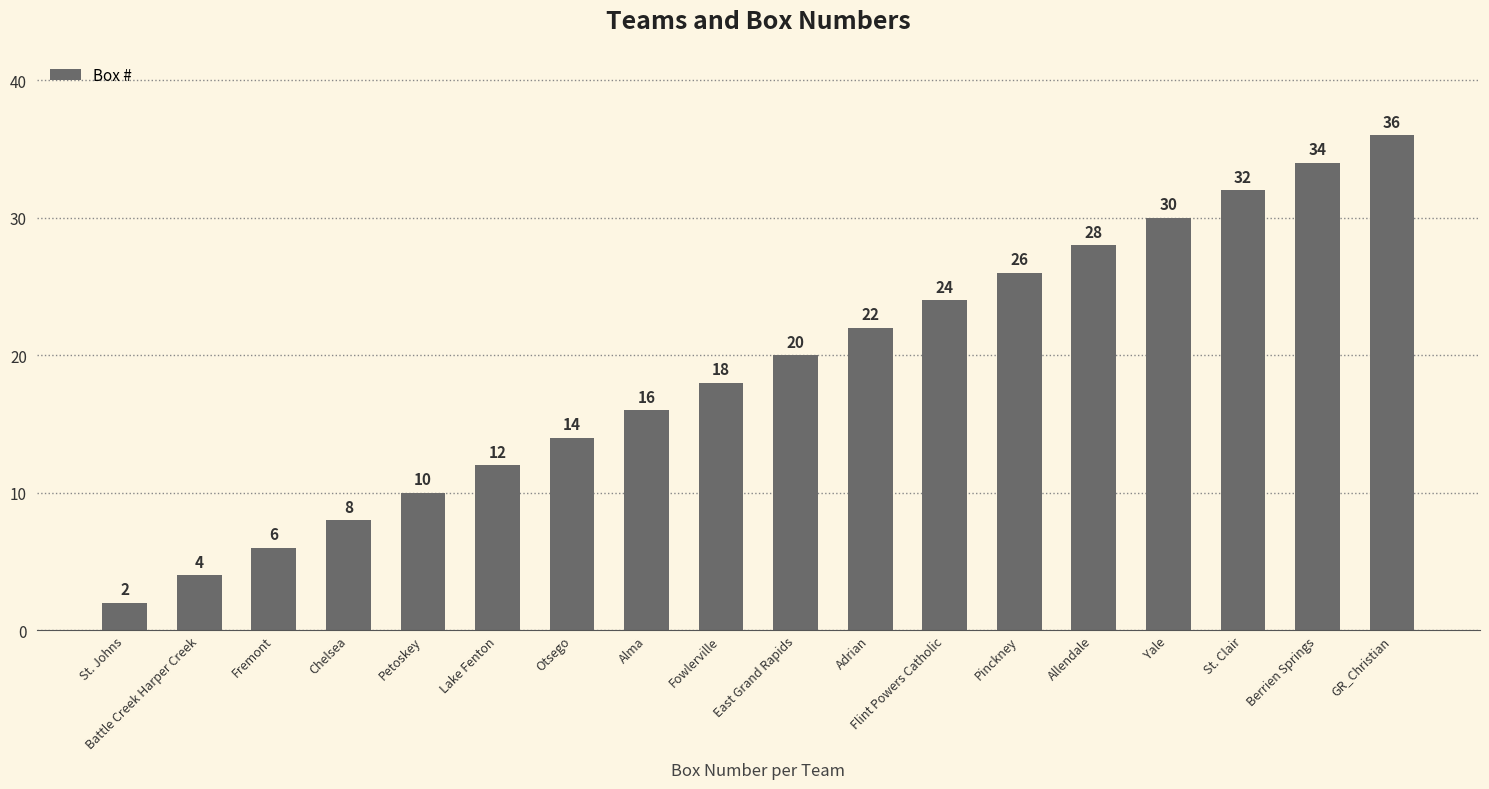

How many bars are there in total?

18